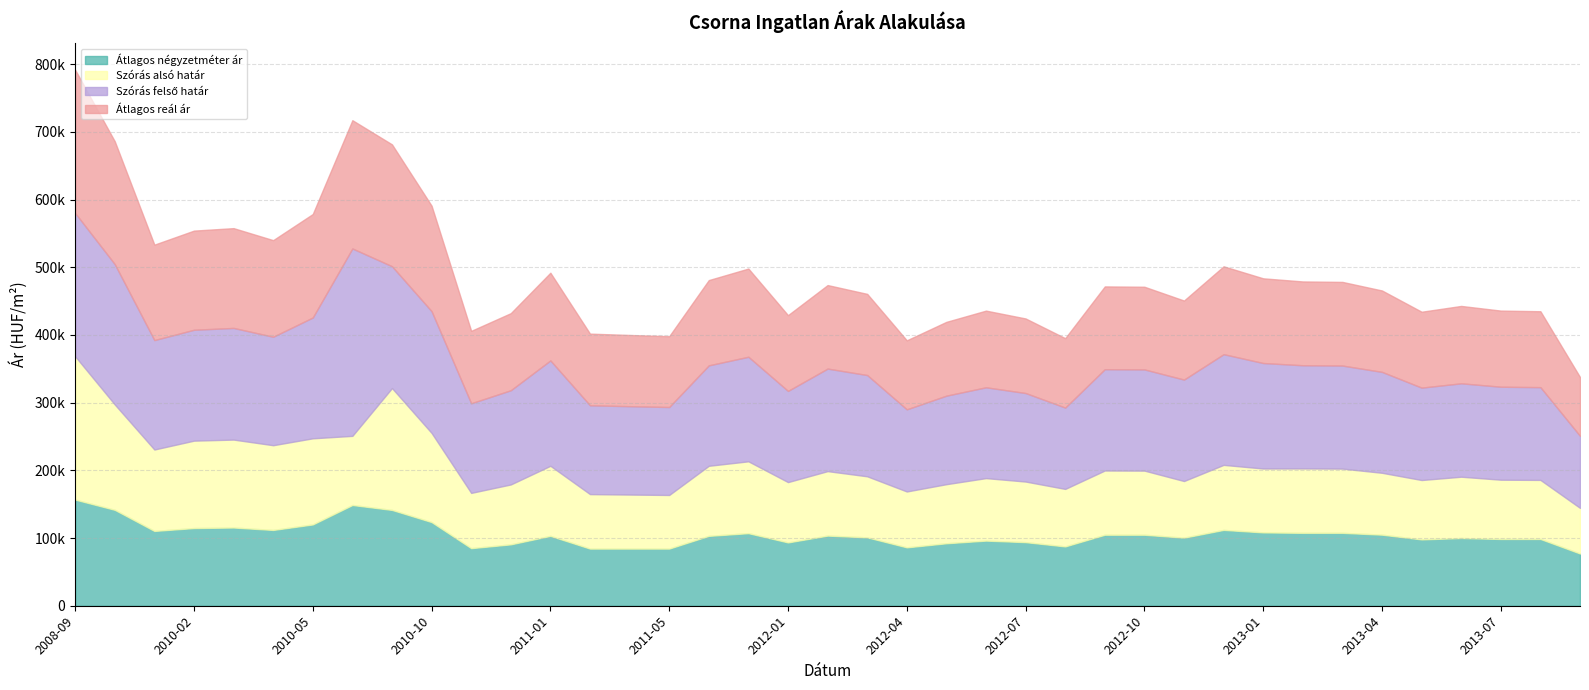

Reading left to right, transcribe all the data shown in this chart.

Átlagos négyzetméter ár: 156795	141659	110487	114731	115541	111943	120081	148808	141528	123582	85048	90665	103200	84398	84398	84398	103211	107187	93505	103603	101010	86234	92277	96206	93921	87610	104872	104872	100562	112023	108320	107678	107678	104973	97976	100028	98612	98612	77140
Szórás alsó határ: 211659	155649	120277	129137	129903	125188	127242	102141	180012	131684	81649	88490	103526	80500	79844	79226	103516	106161	89133	95249	90196	82545	87292	92321	89524	84960	94901	94740	83664	96064	94399	95138	94913	91418	87743	90577	87578	87260	67386
Szórás felső határ: 211659	207317	161675	163815	164947	160232	178488	276837	180012	179912	132361	139202	155646	131212	130556	129938	148392	154445	134703	151491	149594	121347	130772	134181	130778	120158	149663	149502	149864	163534	155831	152446	152221	149072	136485	137993	137348	137030	106414
Átlagos reál ár: 211659	181483	140976	146476	147425	142710	152865	189489	180012	155798	107005	113846	129586	105856	105200	104582	125954	130303	111918	123370	119895	101946	109032	113251	110151	102559	122282	122121	116764	129799	125115	123792	123567	120245	112114	114285	112463	112145	86900